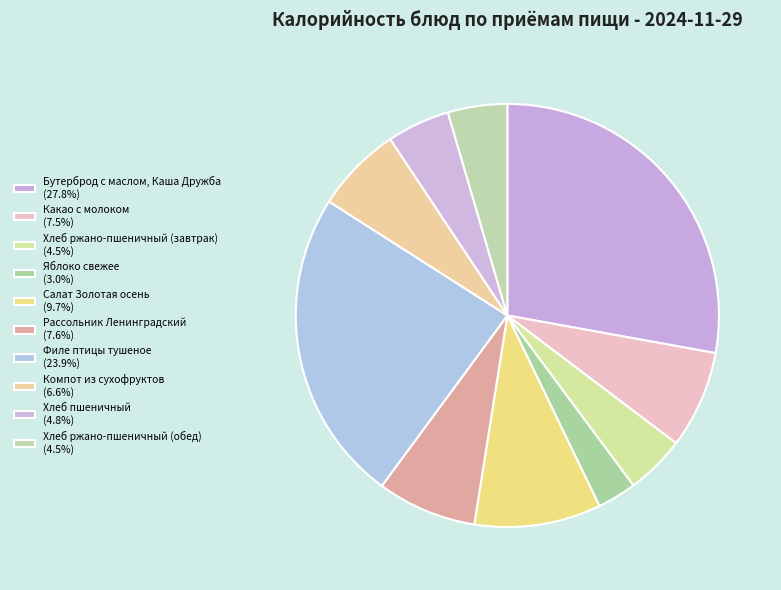

Does Хлеб ржано-пшеничный (завтрак) represent more than half of the total?

No